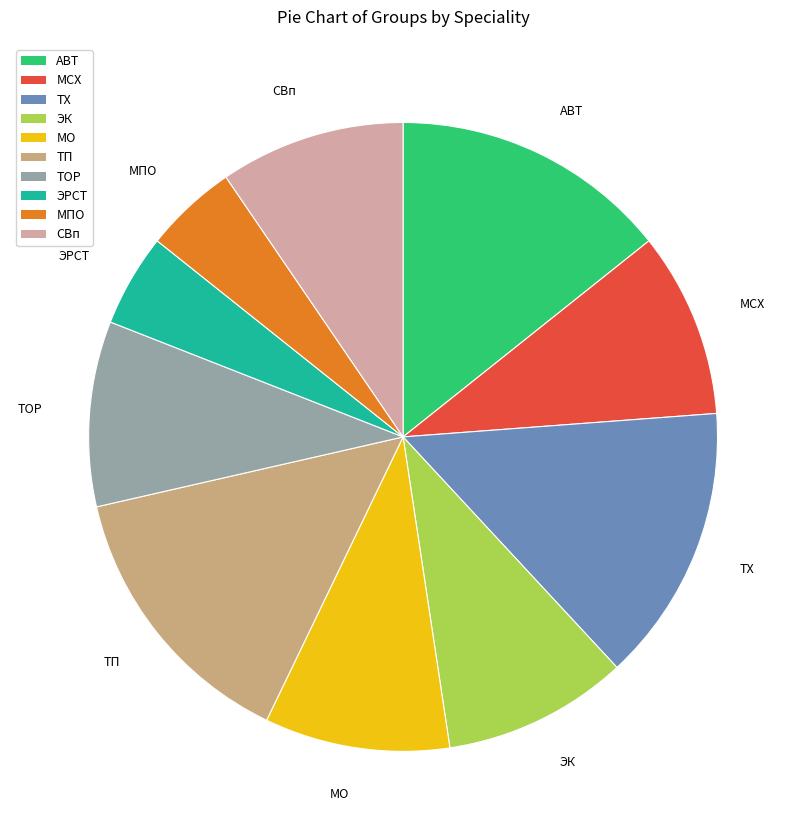

Does ЭК account for over 50% of the chart?

No